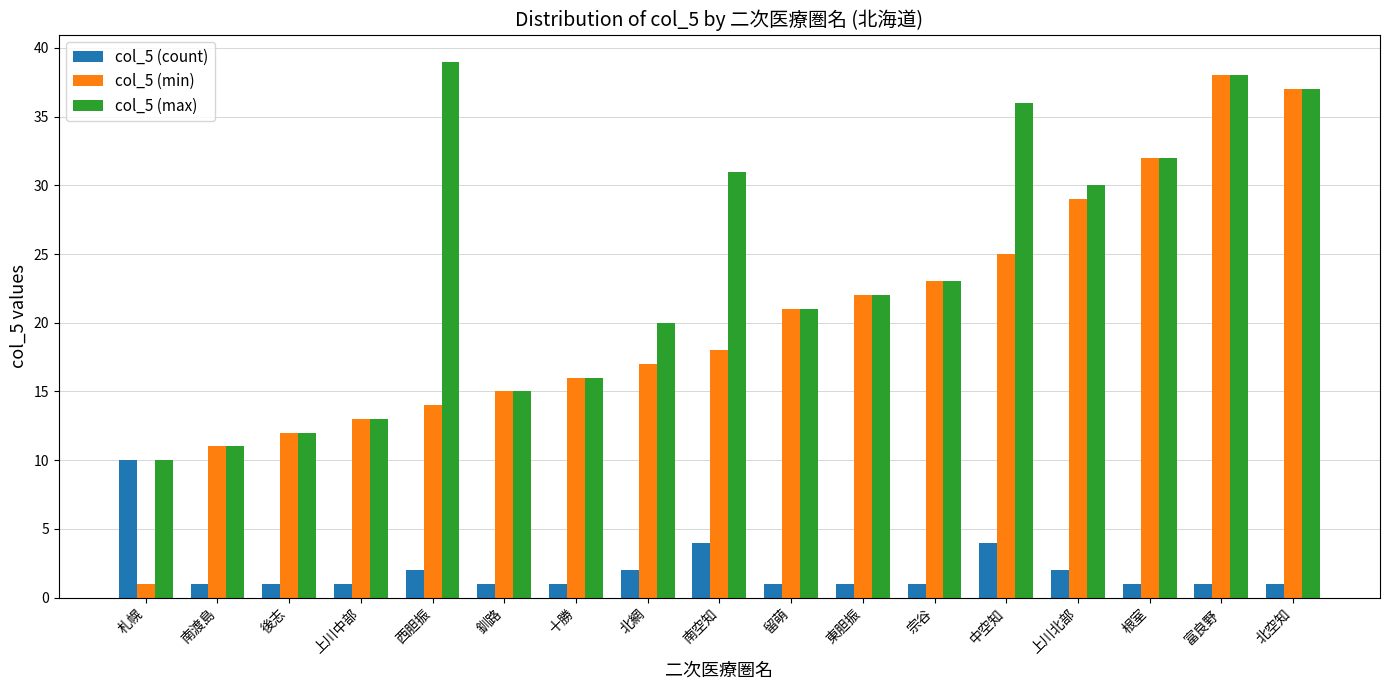

Which series has the widest spread of values?

col_5 (min)